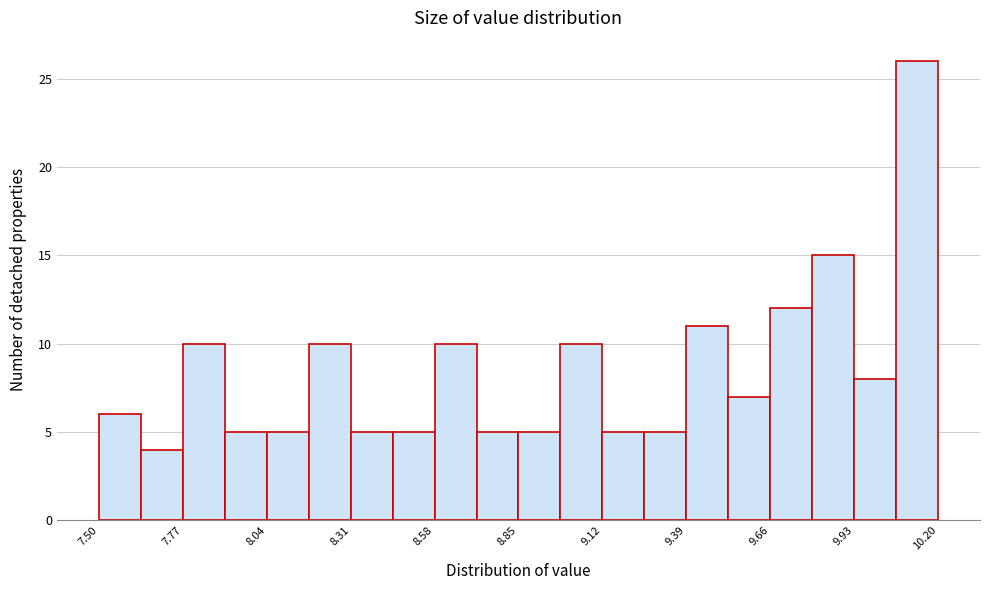

Read against the x-axis, roughly where is the centre of the tallest bar?

10.15